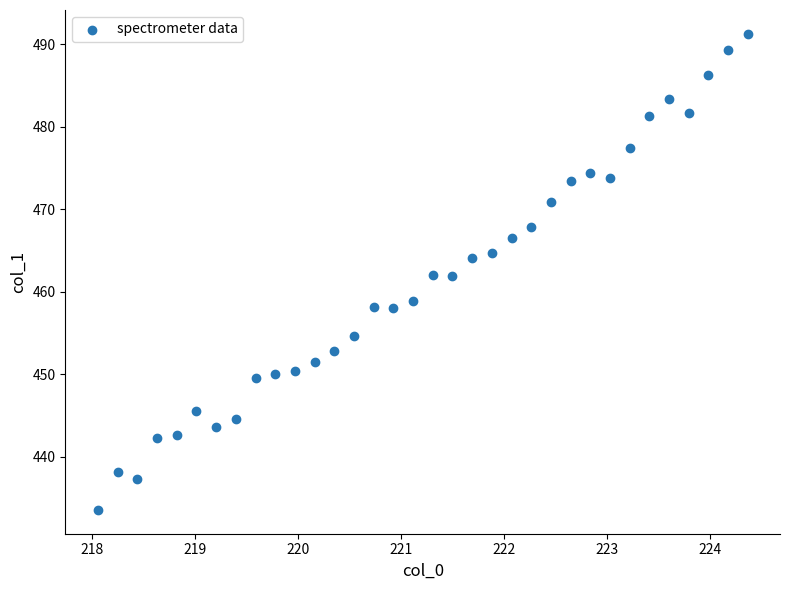

What is the range of X values (max minus min)?

6.3